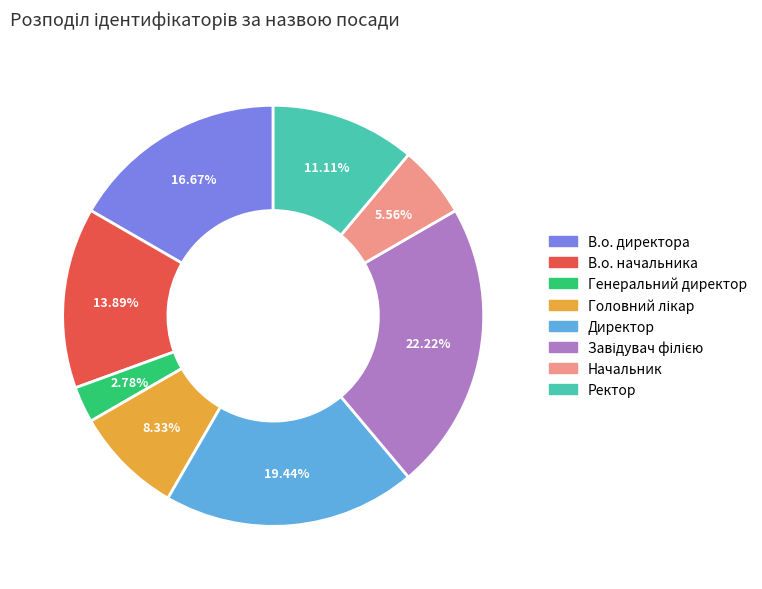

Count the number of slices in the pie.

8